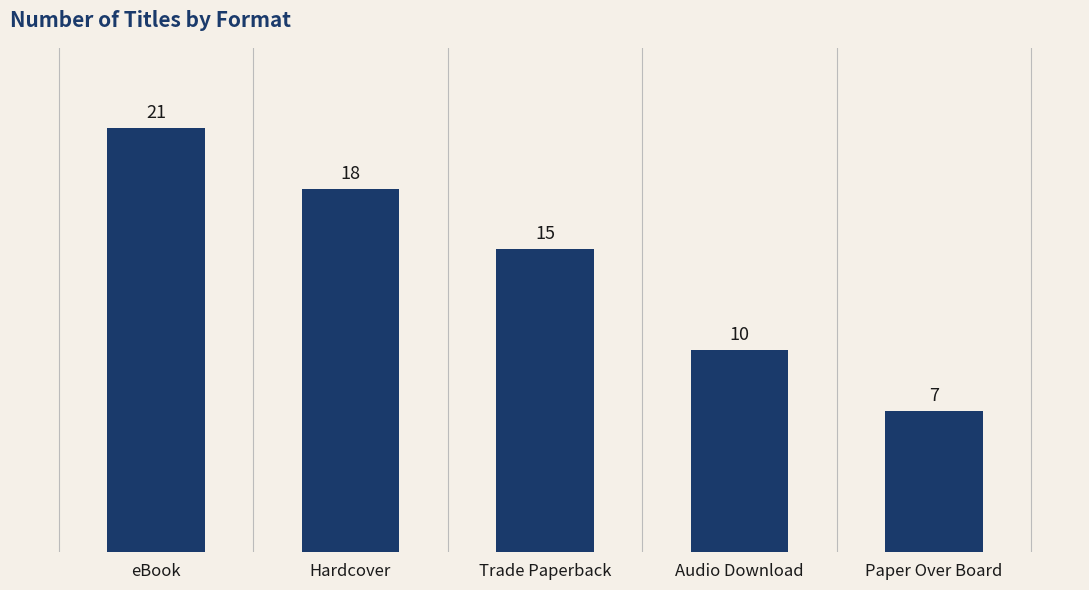

Between eBook and Paper Over Board, which is larger?

eBook